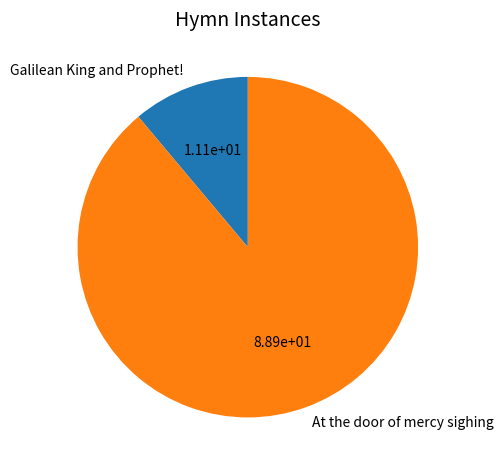

Is there any slice that represents more than half of the pie?

Yes